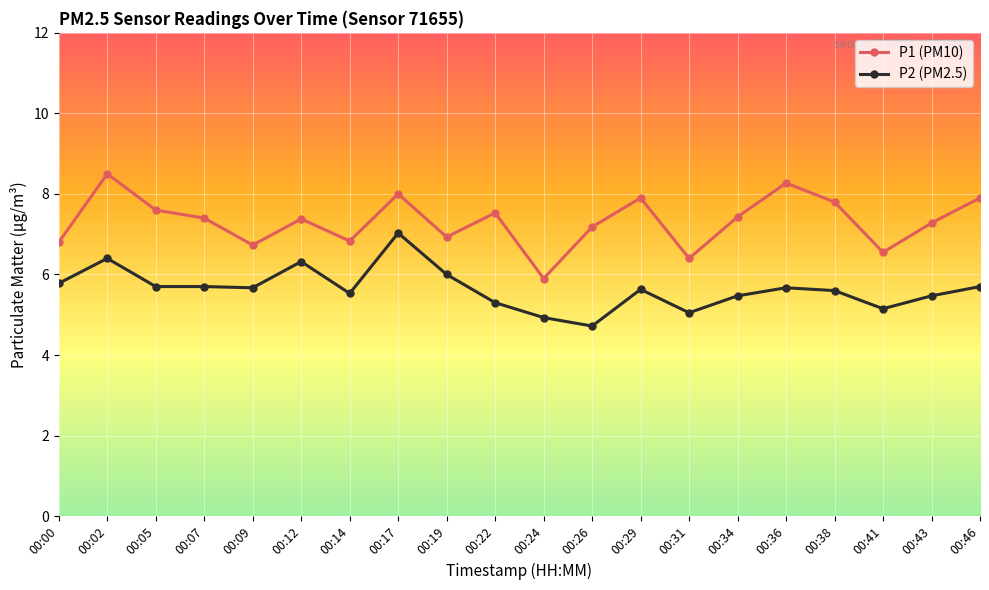

What is the sum of all P2 (PM2.5) values?

112.8